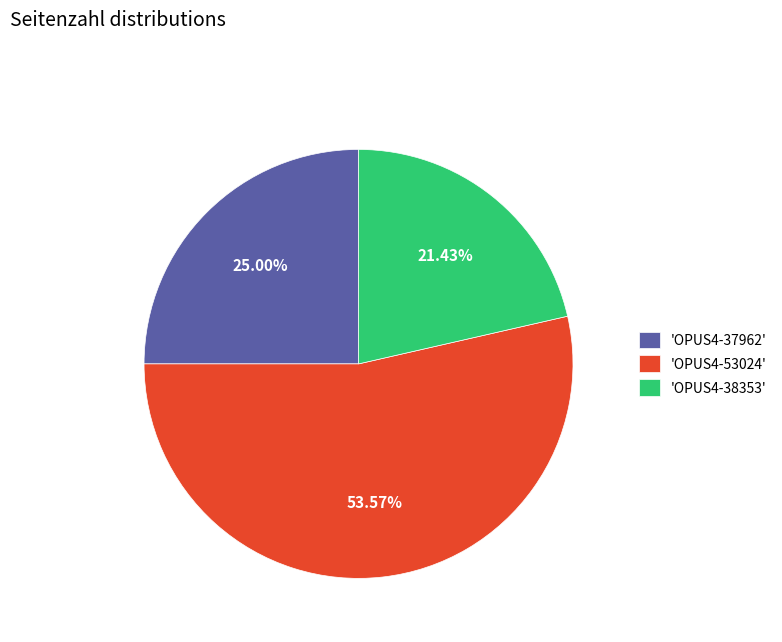

Which slice is the smallest?

'OPUS4-38353'